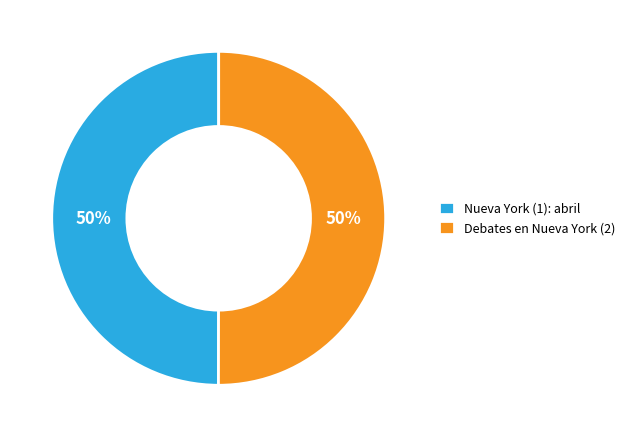

To the nearest percent, what portion does Nueva York (1): abril represent?

50%